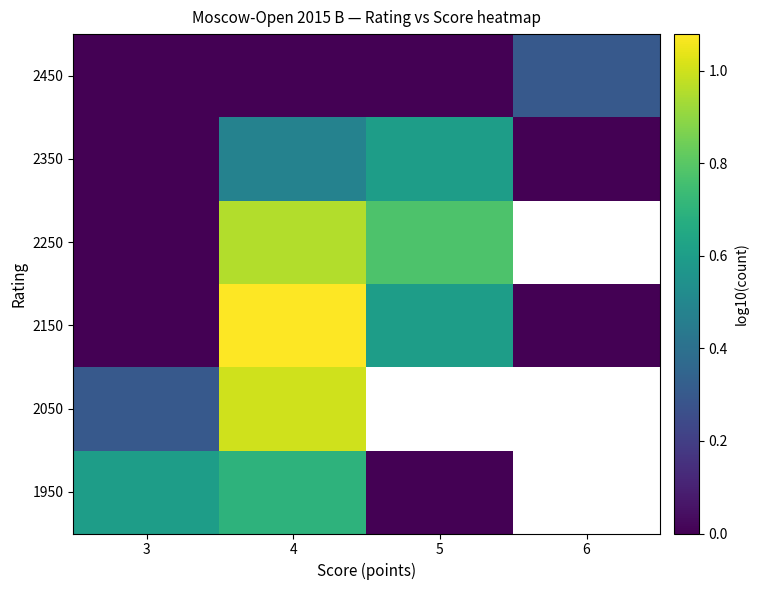

How many data points does each series have?

4